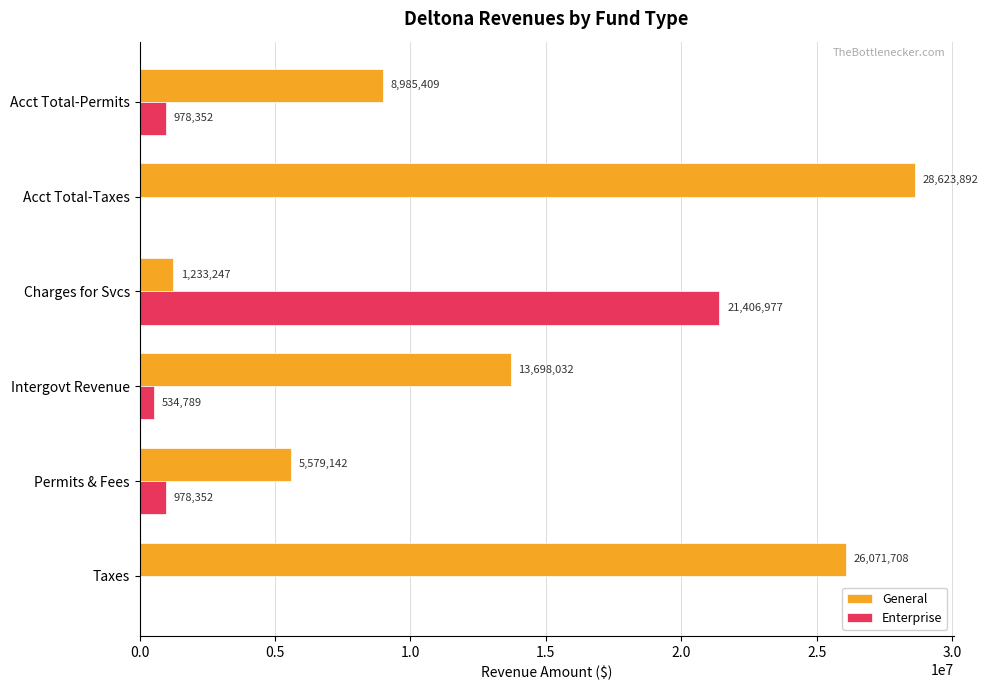

Which series has the largest total across all categories?

General